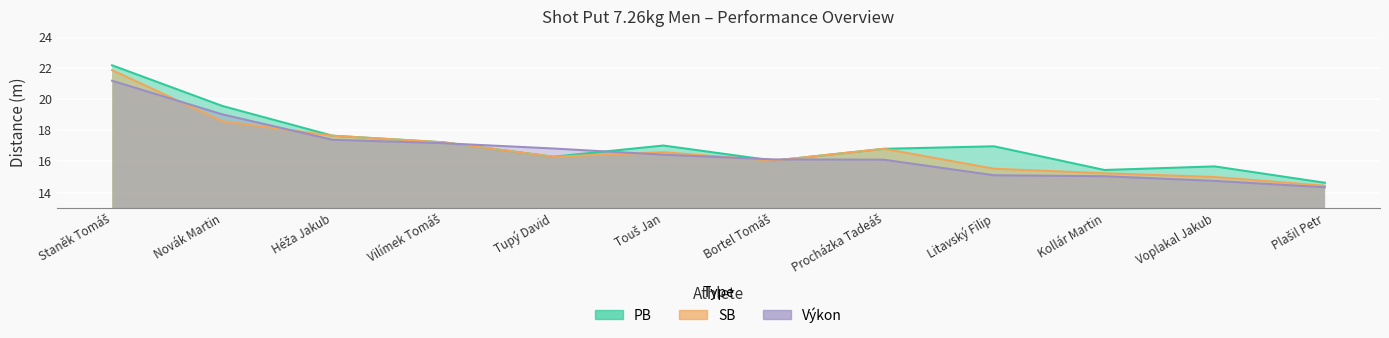

Rank the series by their average value, from lowest to highest.

Výkon, SB, PB